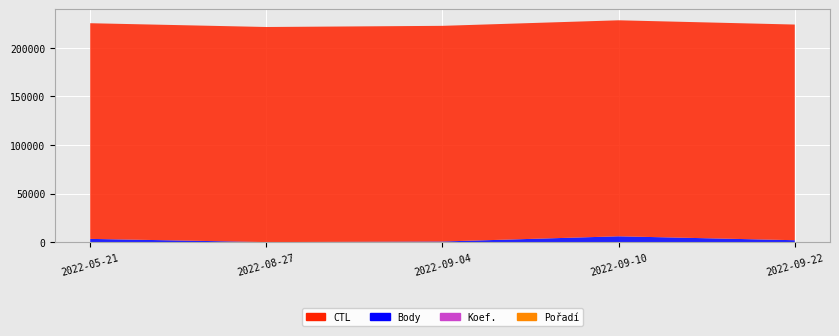

Reading right to left, transcribe all the data shown in this chart.

CTL: 221804	222154	221807	221211	221803
Body: 2108	6154	800	202	3493
Koef.: 12	7	1	2	7
Pořadí: 16	1	1	4	2